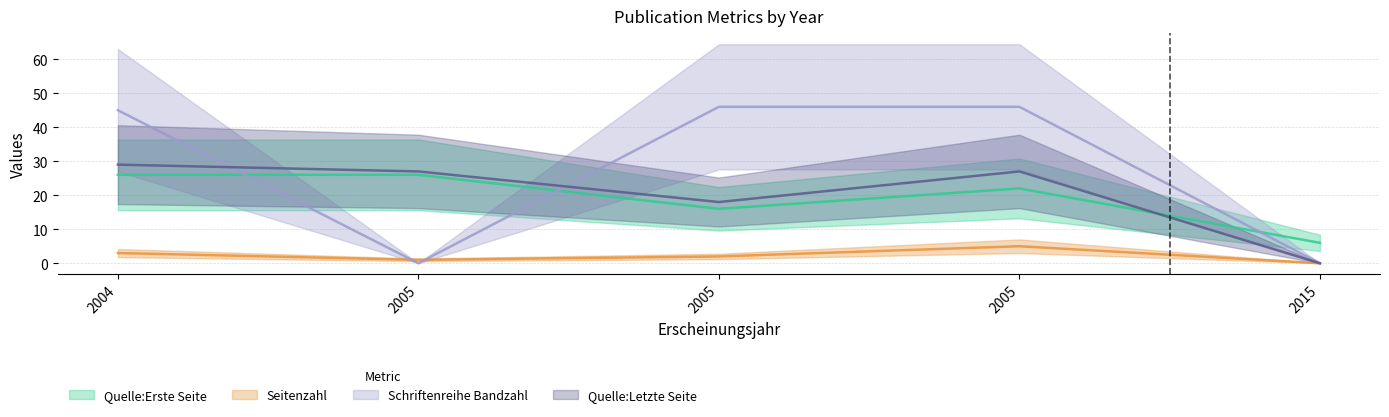

Is the value of Schriftenreihe Bandzahl at 2005 greater than the value of Quelle:Letzte Seite at 2005?

No